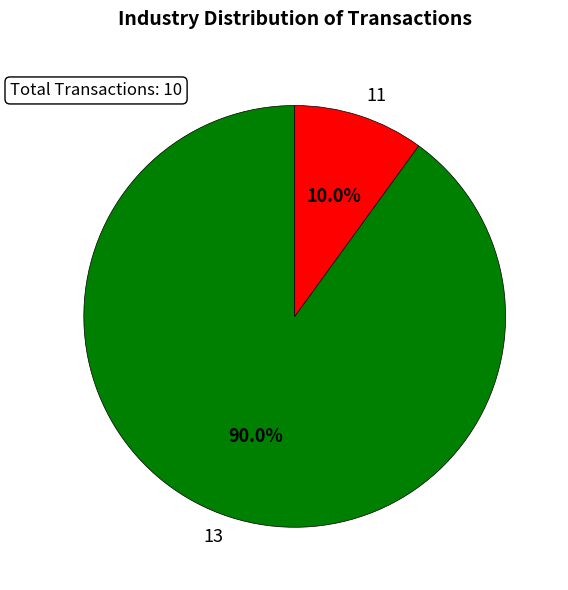

Is it true that 11 is 35% of the pie?

False